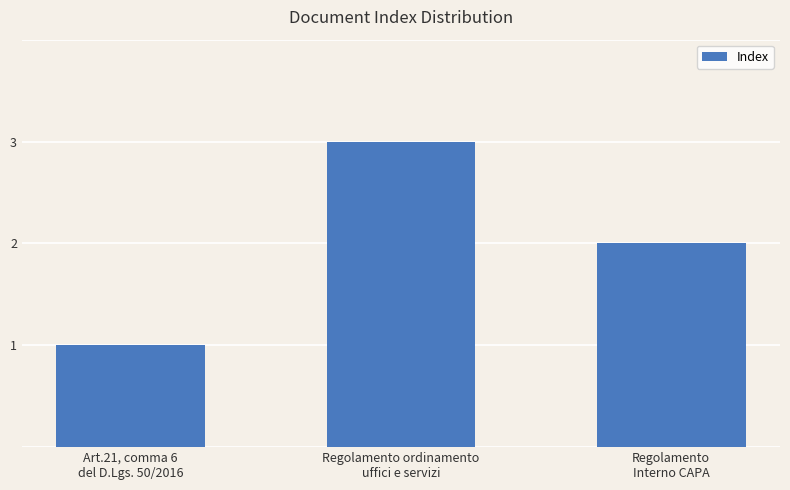

What is the label of the 1st bar from the right?

Regolamento
Interno CAPA